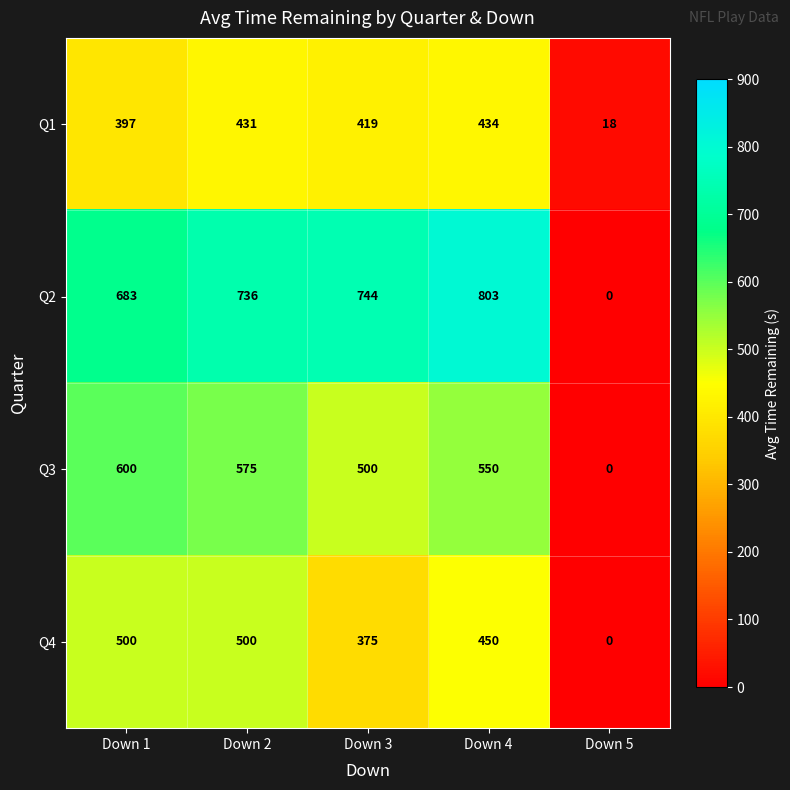

Reading left to right, transcribe all the data shown in this chart.

Q1: 397	431	419	434	18
Q2: 683	736	744	803	0
Q3: 600	575	500	550	0
Q4: 500	500	375	450	0